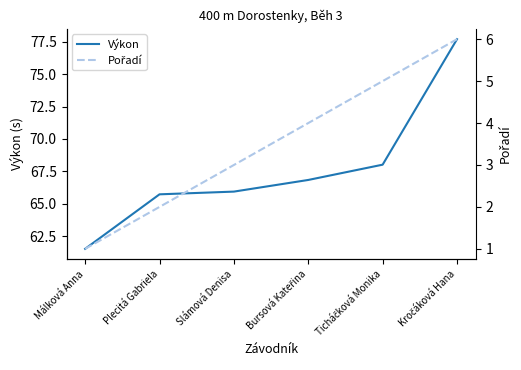

What are all the series names shown in the legend?

Výkon, Pořadí